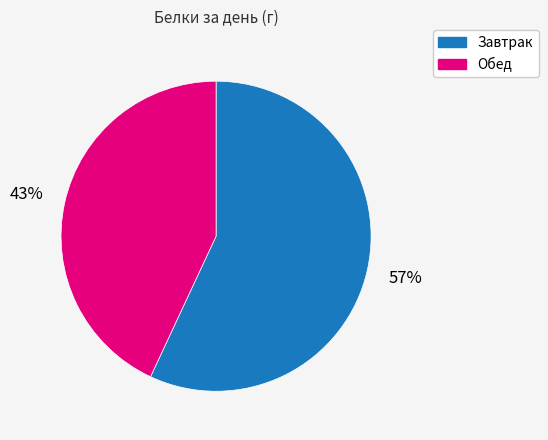

Combined, do Завтрак and Обед account for over 50%?

Yes